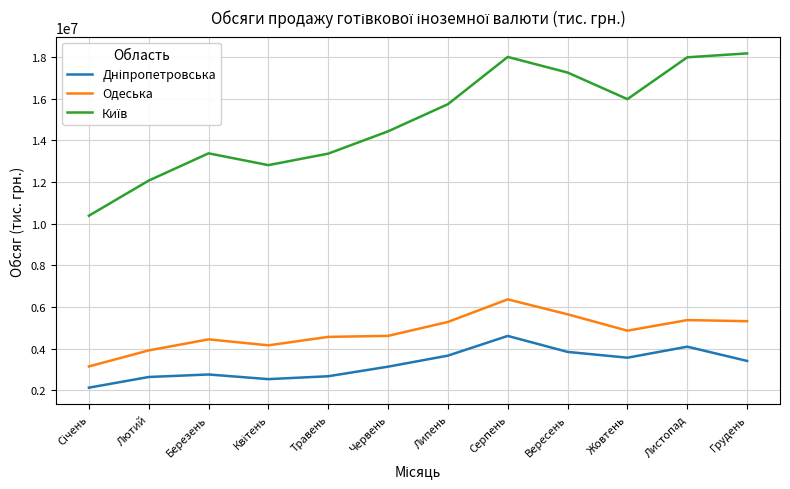

What is the spread (max minus min) of values at Листопад?

13885535.8